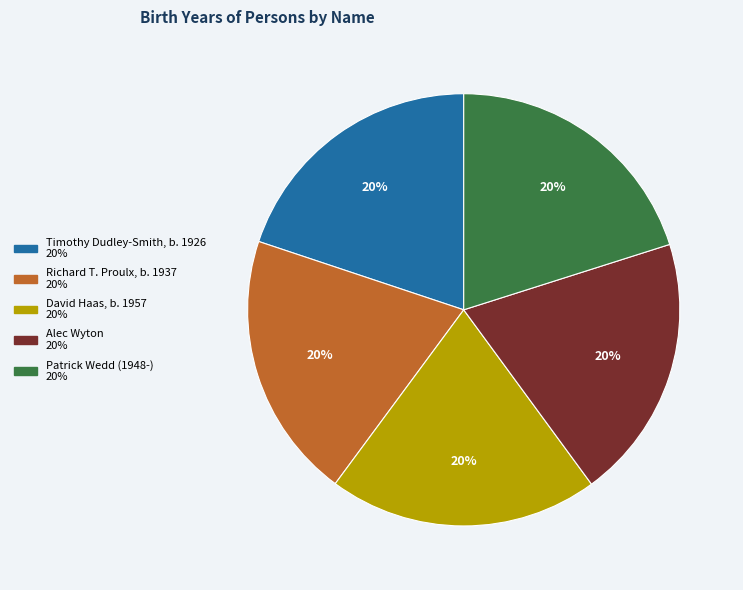

What percentage is the Alec Wyton slice, to the nearest percent?

20%